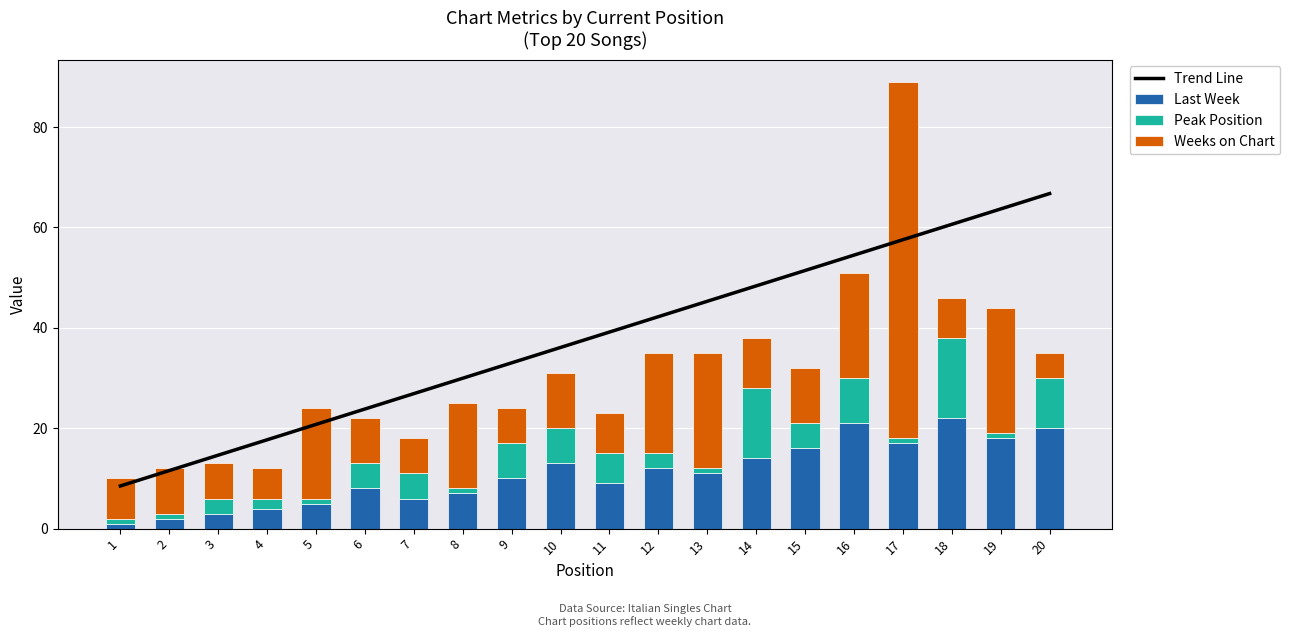

True or false: Last Week has a value of 9.0 at 11.

True